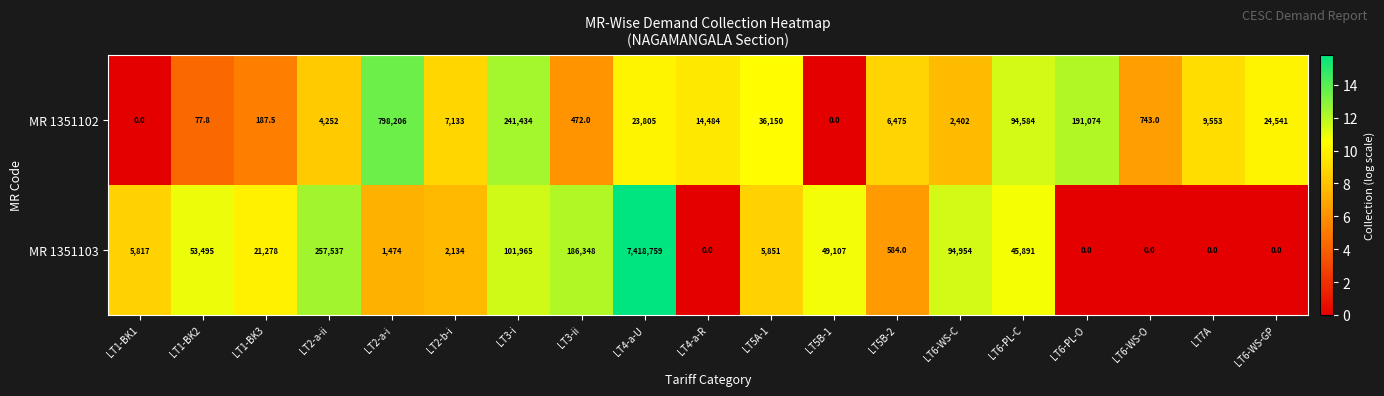

Which category has the highest value across all series?

LT4-a-U